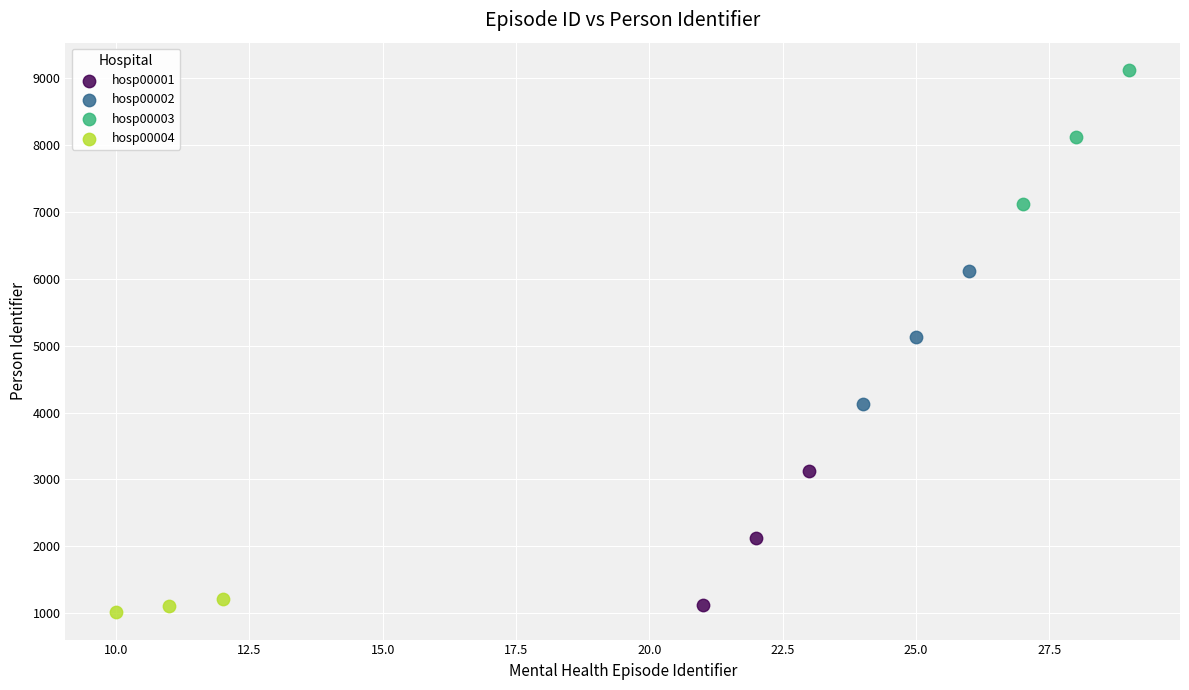

Which series contains the highest Y value?

hosp00003